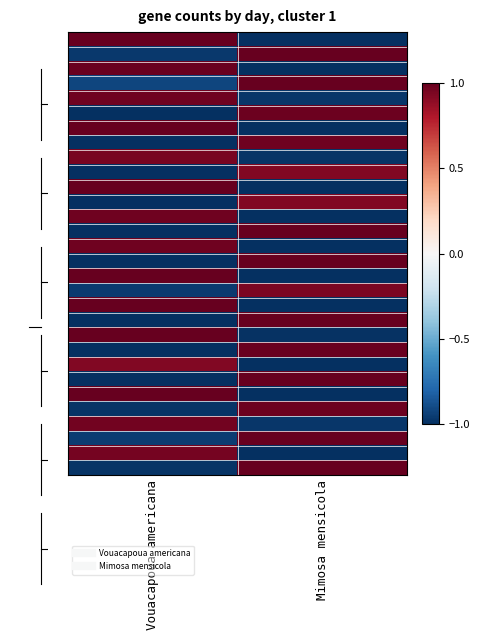

What is the greatest value displayed?

1.0